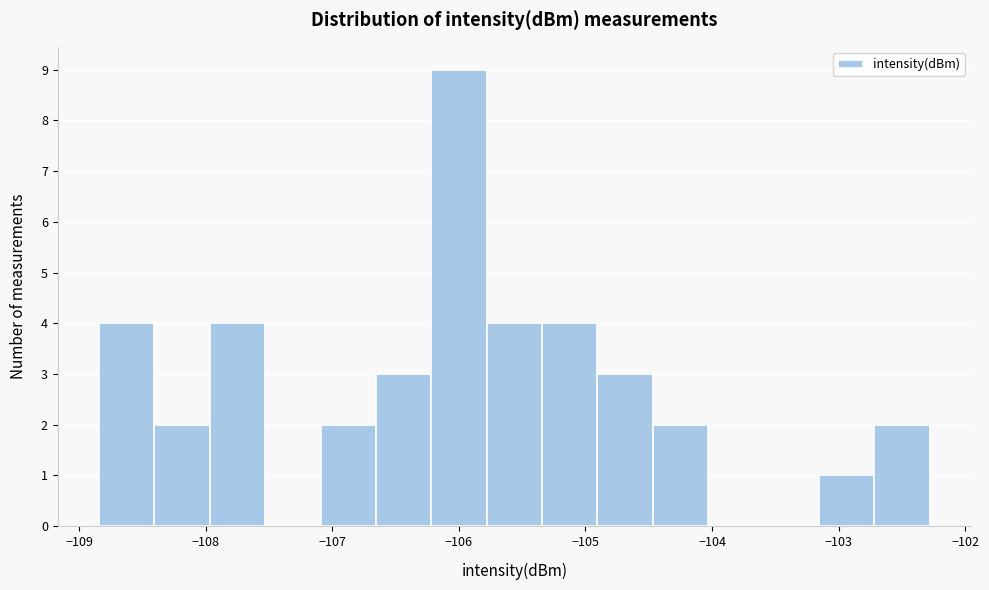

Reading left to right, list every bar in this chart as the range it spans on the x-axis followed by its height. Neither the bar edges nor the heights are printed on the chart, so give them approximately, as read against the axes.

-108.8 to -108.4: 4
-108.4 to -108.0: 2
-108.0 to -107.5: 4
-107.5 to -107.1: 0
-107.1 to -106.7: 2
-106.7 to -106.2: 3
-106.2 to -105.8: 9
-105.8 to -105.3: 4
-105.3 to -104.9: 4
-104.9 to -104.5: 3
-104.5 to -104.0: 2
-104.0 to -103.6: 0
-103.6 to -103.2: 0
-103.2 to -102.7: 1
-102.7 to -102.3: 2